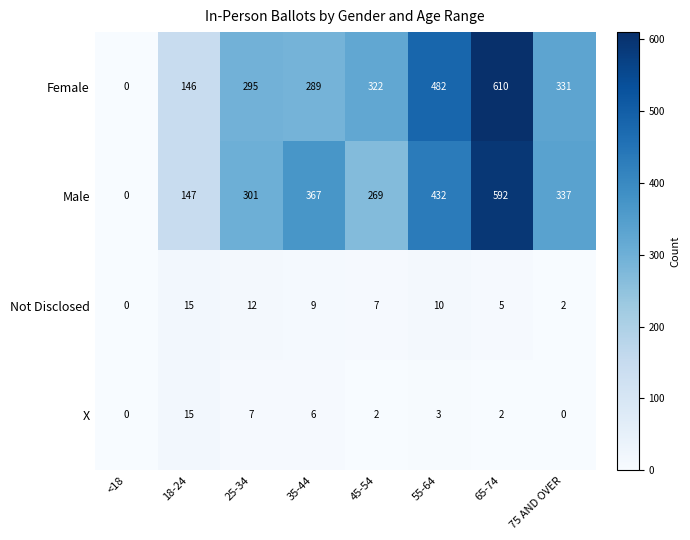

What is the greatest value displayed?

610